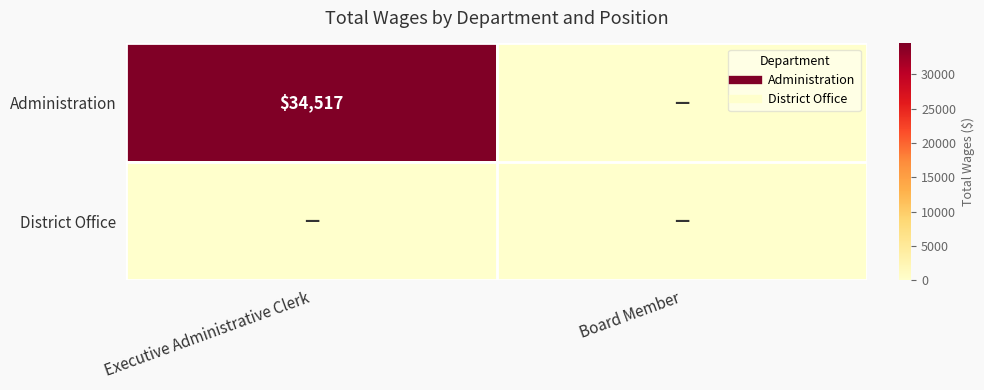

Which has a higher value, Executive Administrative Clerk or Board Member?

Executive Administrative Clerk